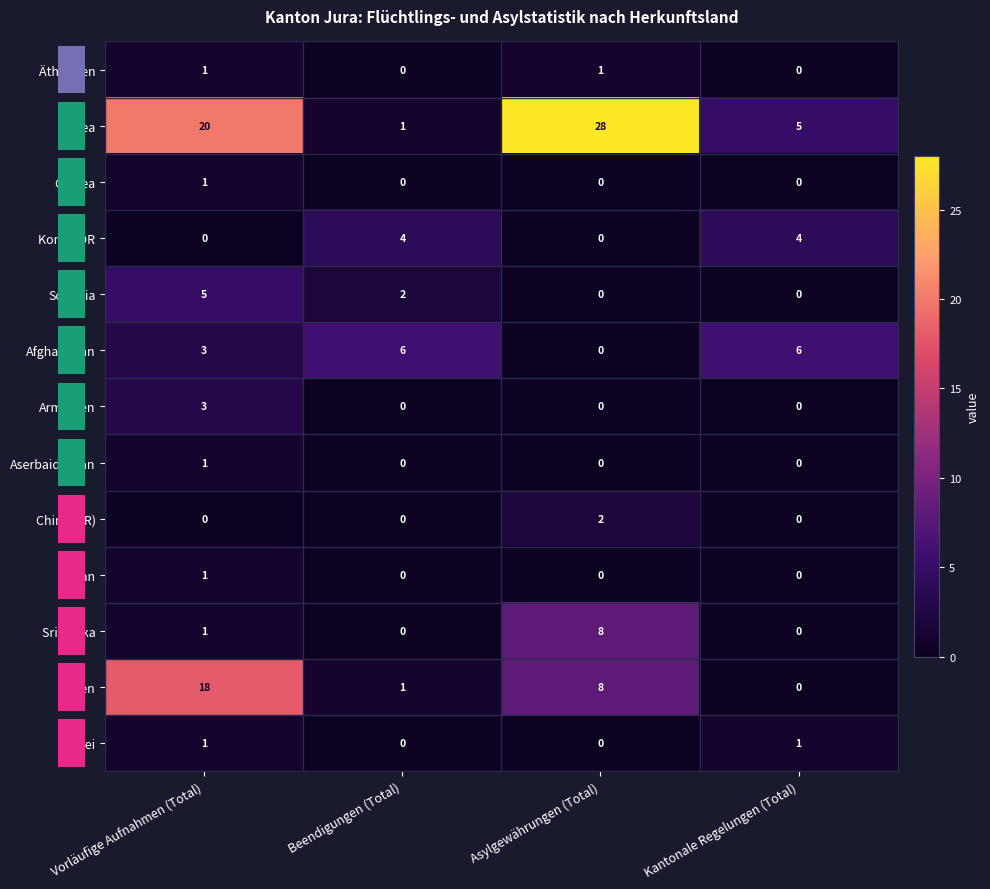

At how many categories does at least one series exceed 17?

2